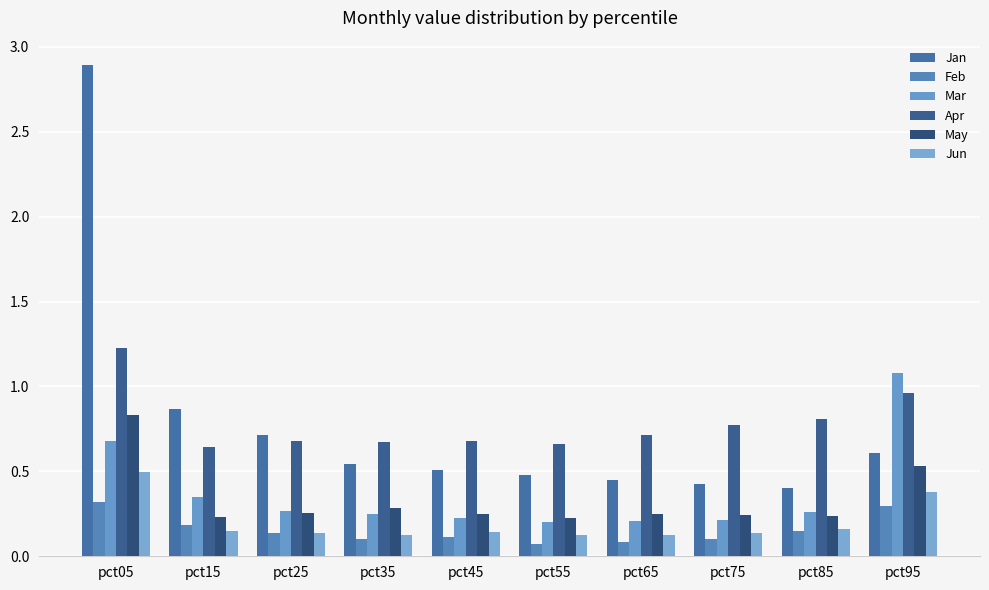

At pct85, list the series in order from smallest to largest.

Feb, Jun, May, Mar, Jan, Apr